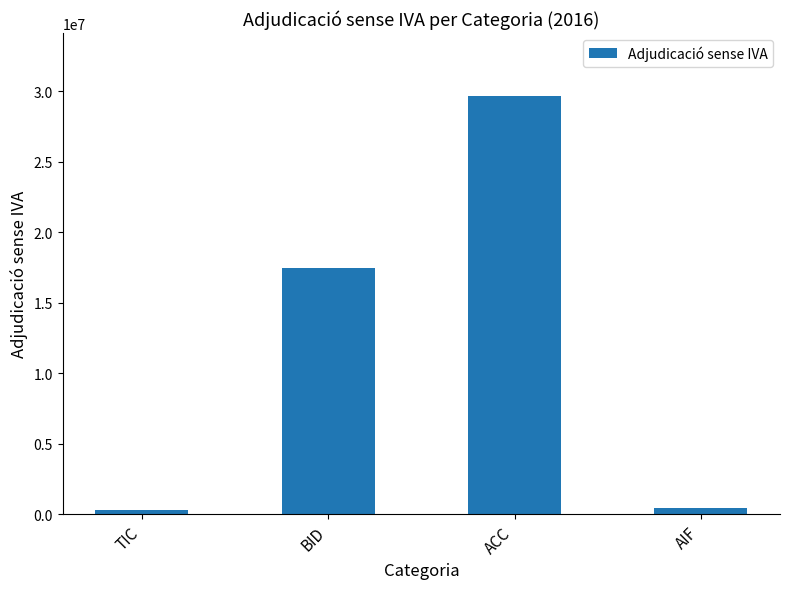

How many categories are shown in the chart?

4